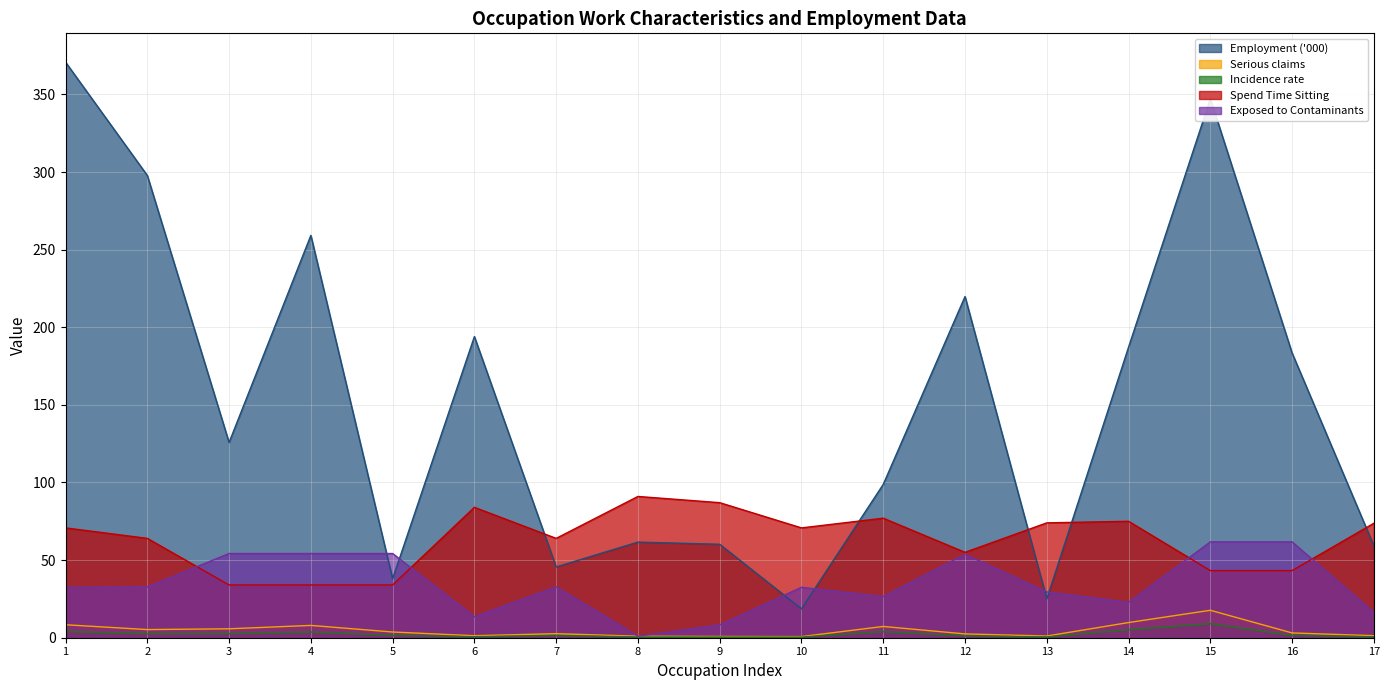

What is the maximum value for Employment ('000)?

370.8